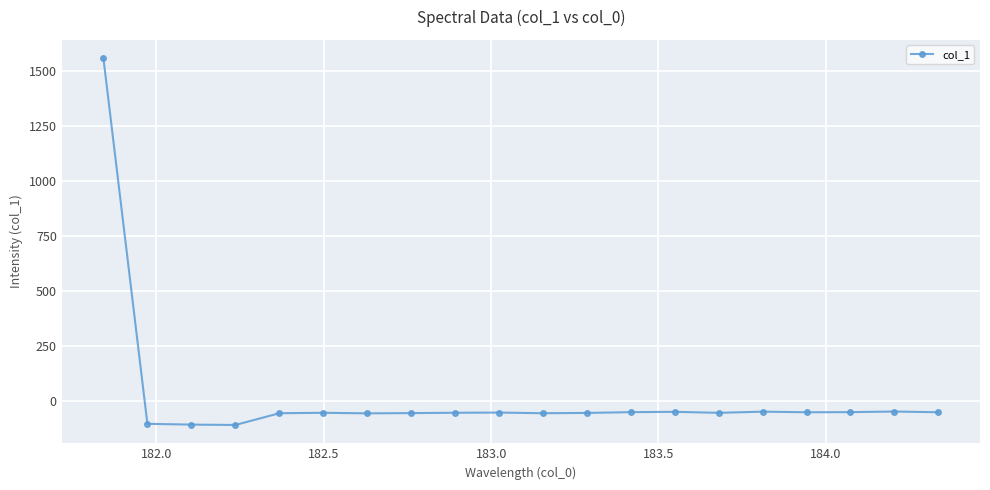

True or false: the data has more than 1 interior local peaks.

True